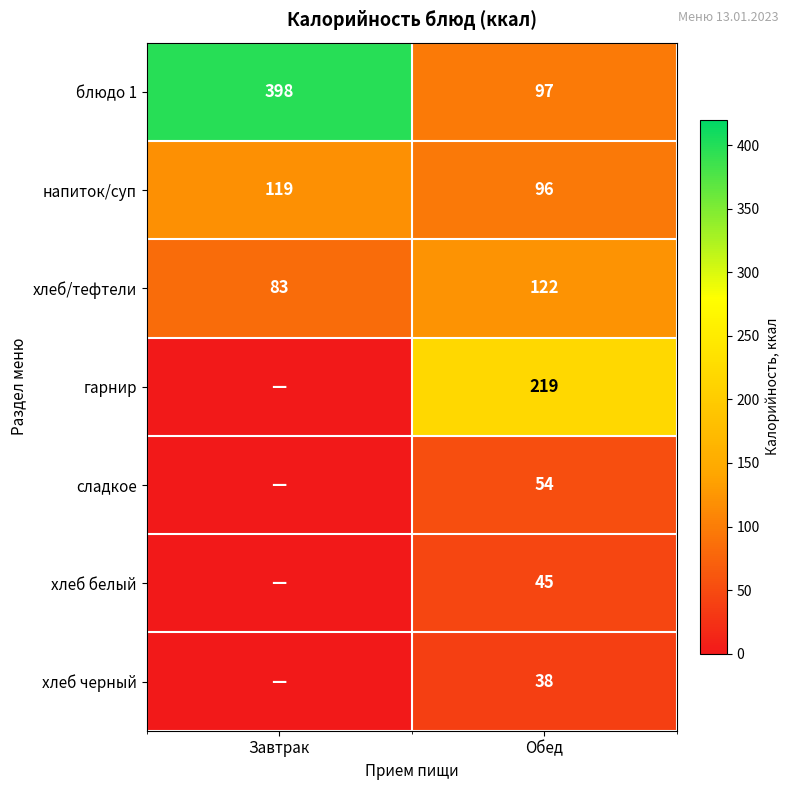

How many блюдо 1 values are between 97 and 398?

2